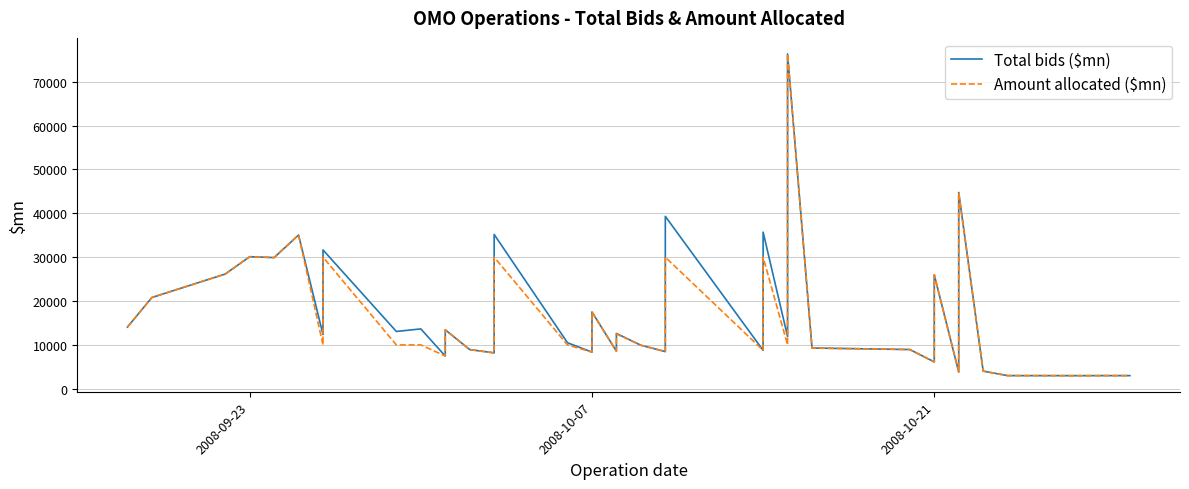

In Amount allocated ($mn), how many points are lower than both neighbors (excluding endpoints)?

12